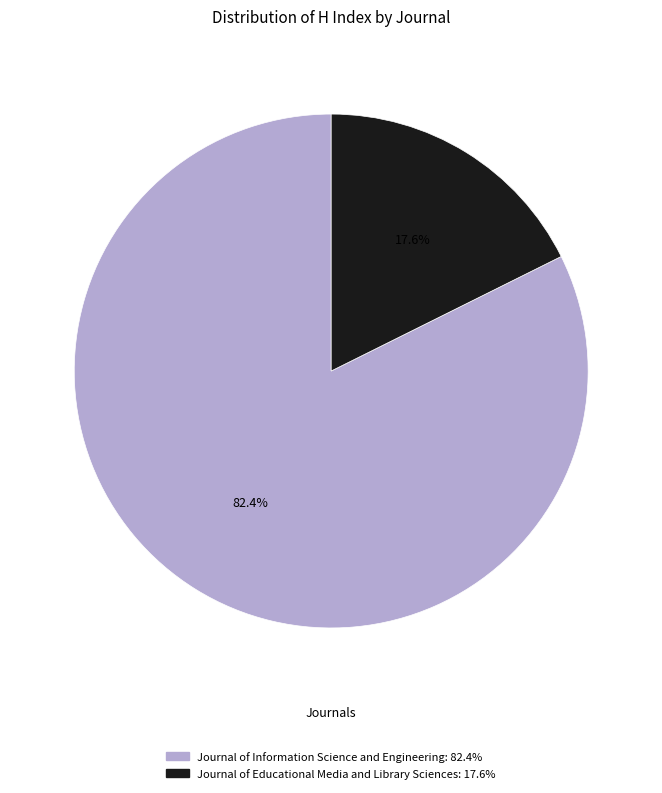

Which slice is the smallest?

Journal of Educational Media and Library Sciences